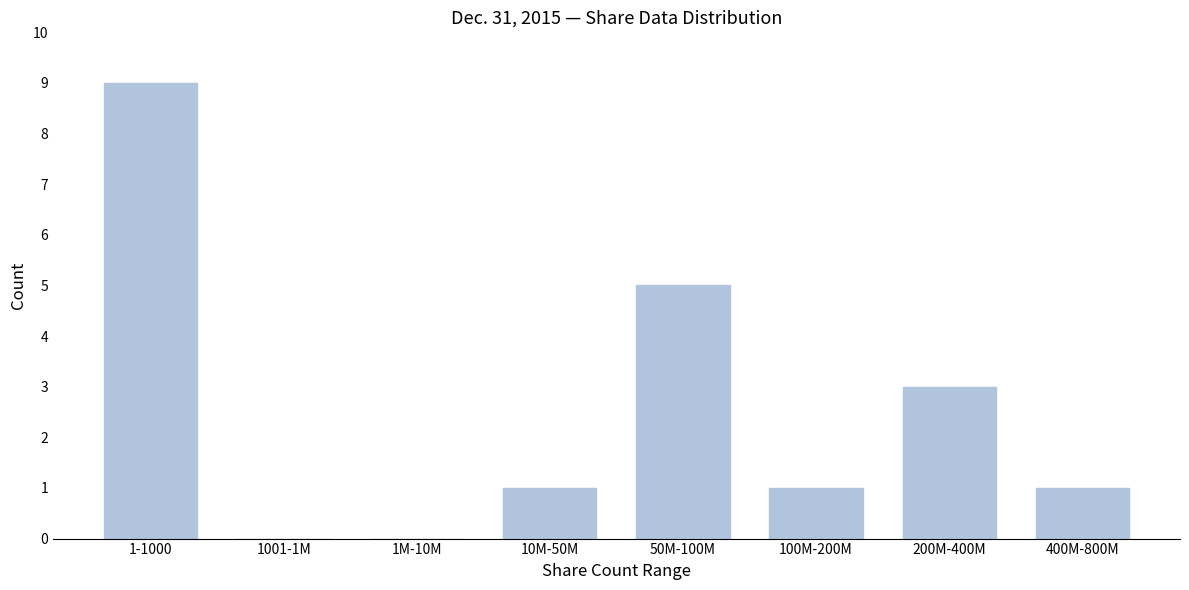

Reading left to right, what are all the values shown in this chart?

1-1000=9	1001-1M=0	1M-10M=0	10M-50M=1	50M-100M=5	100M-200M=1	200M-400M=3	400M-800M=1